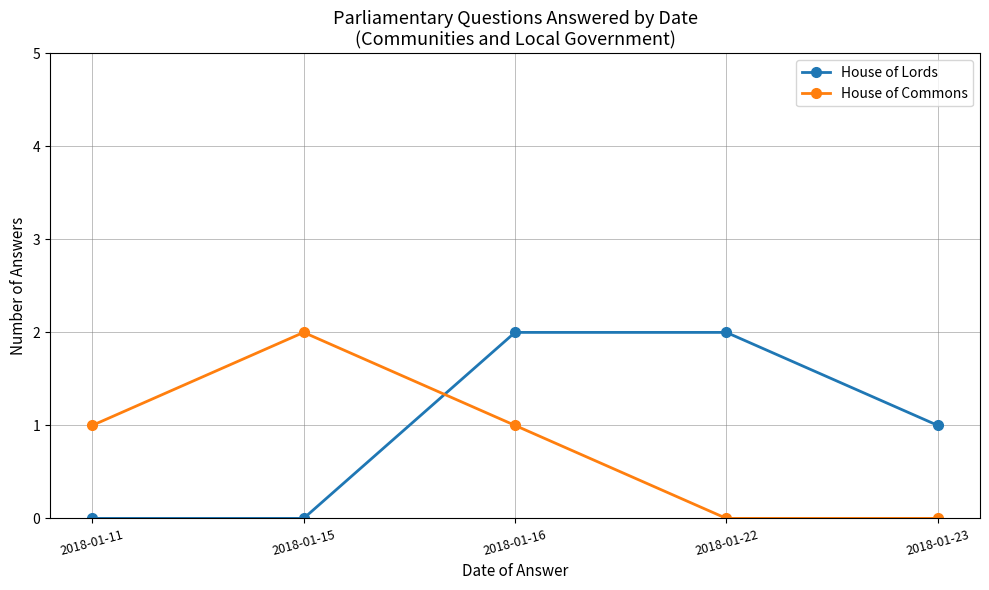

At which label does House of Lords first exceed 1?

2018-01-16